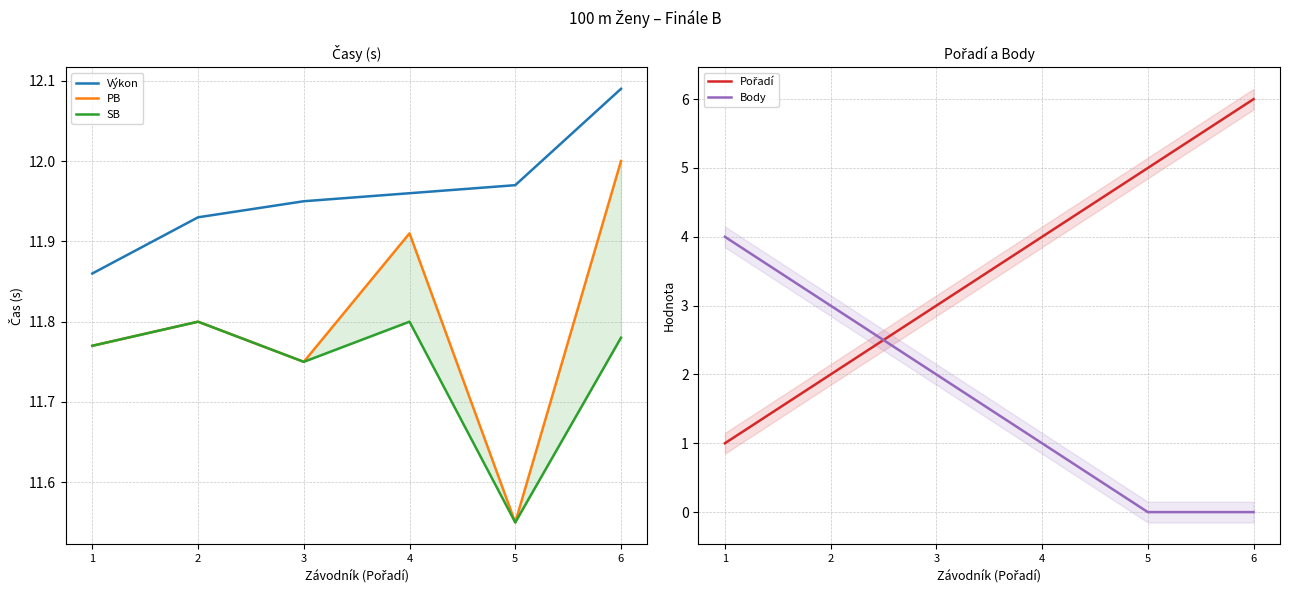

What is the difference between the maximum and minimum values in the SB series?

0.2